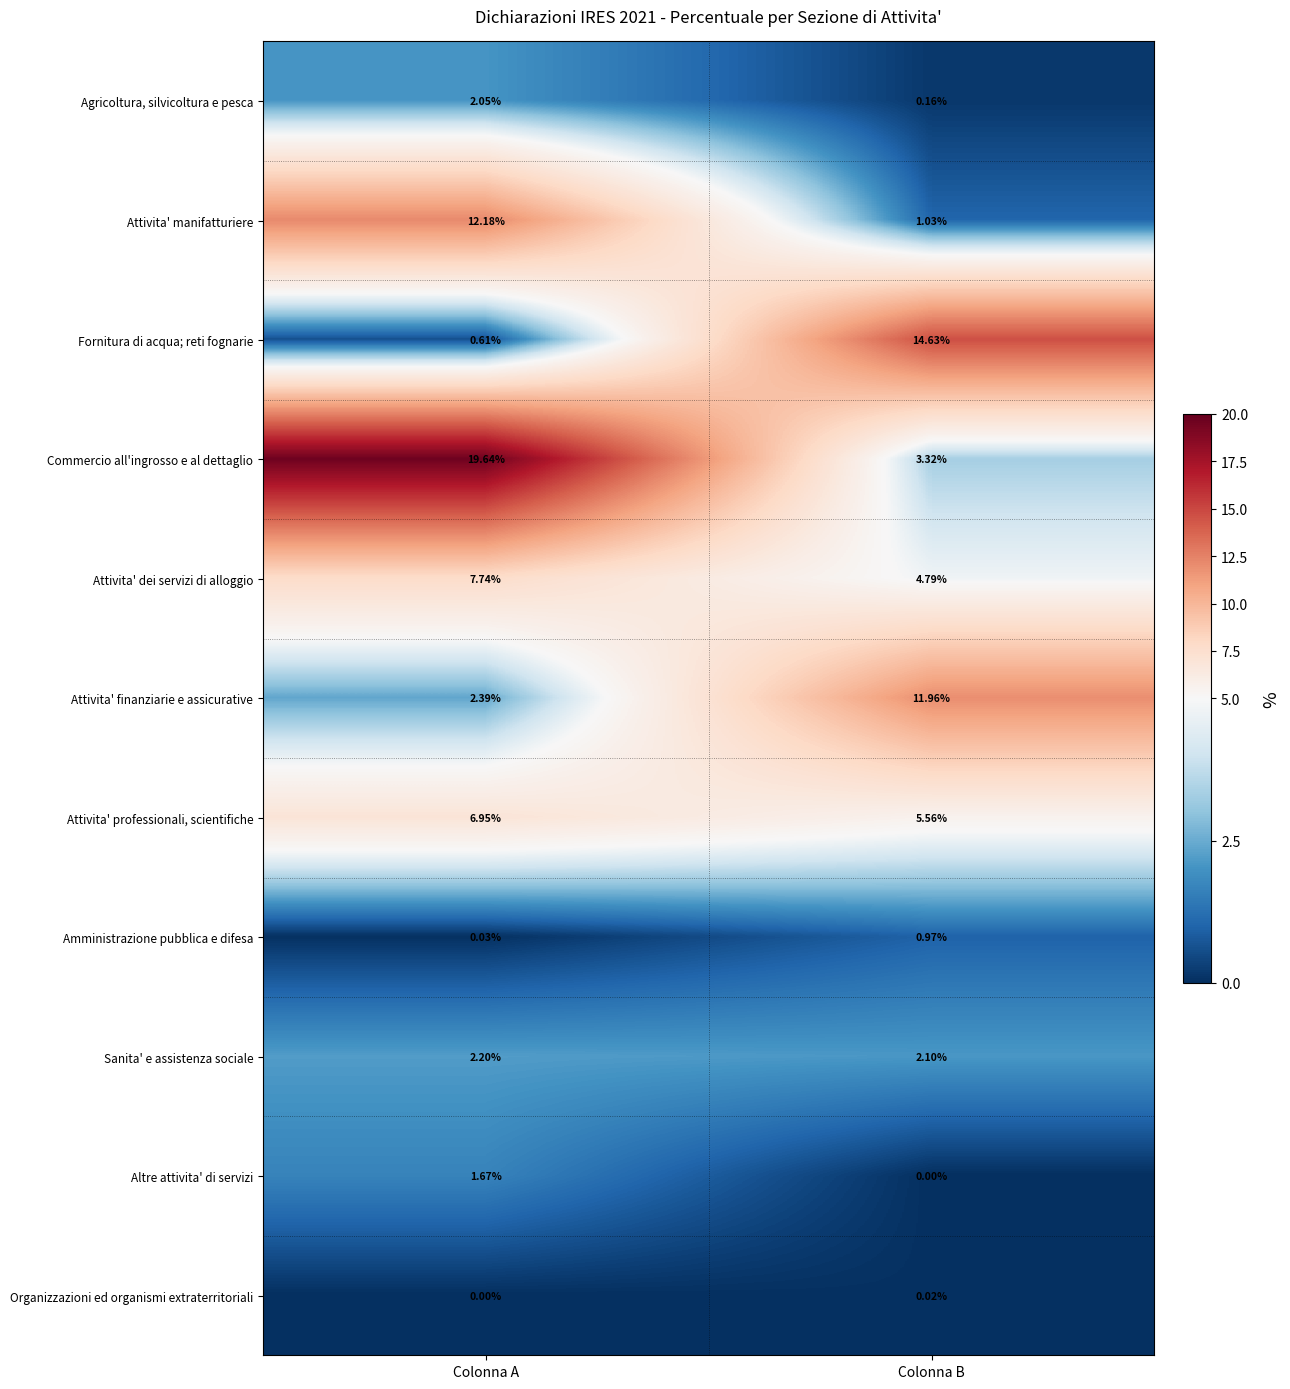

Is the value of Attivita' professionali, scientifiche at Colonna A greater than the value of Attivita' manifatturiere at Colonna A?

No